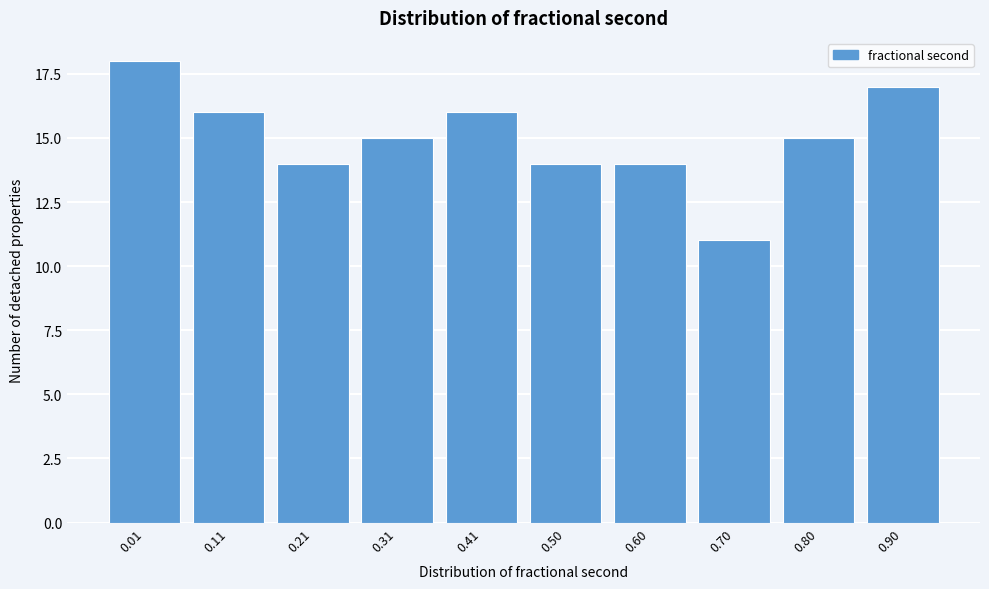

Reading left to right, transcribe all the data shown in this chart.

0.01=18	0.11=16	0.21=14	0.31=15	0.41=16	0.50=14	0.60=14	0.70=11	0.80=15	0.90=17